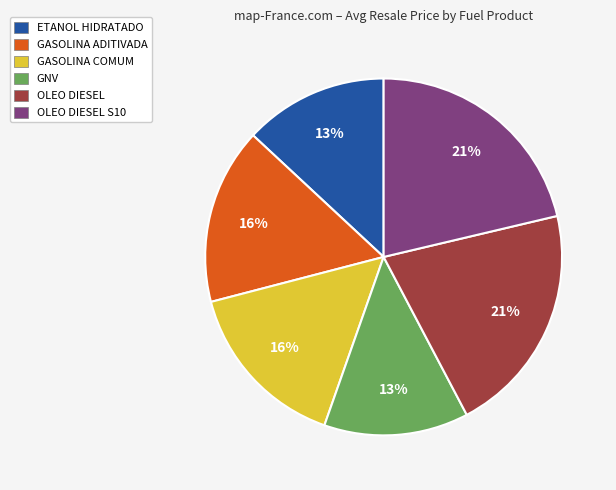

How many slices are in this pie chart?

6